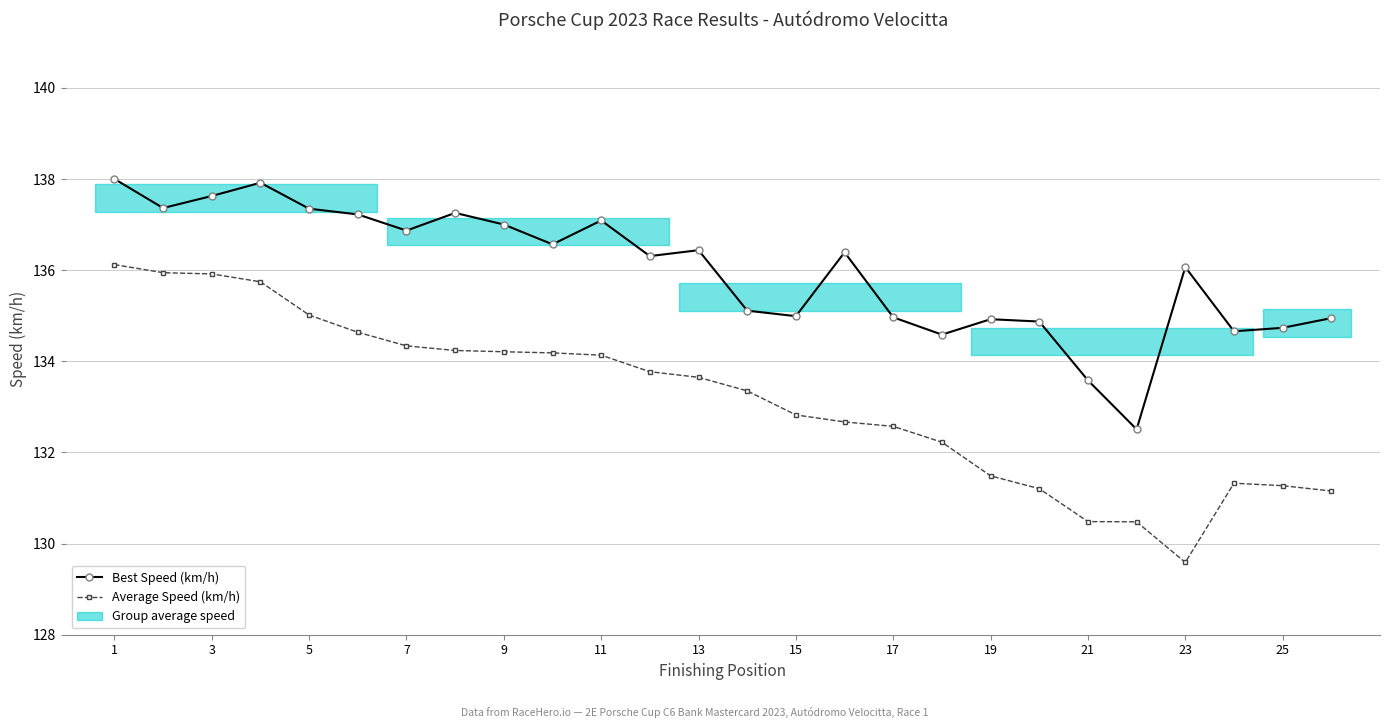

How many lines are shown in the chart?

2